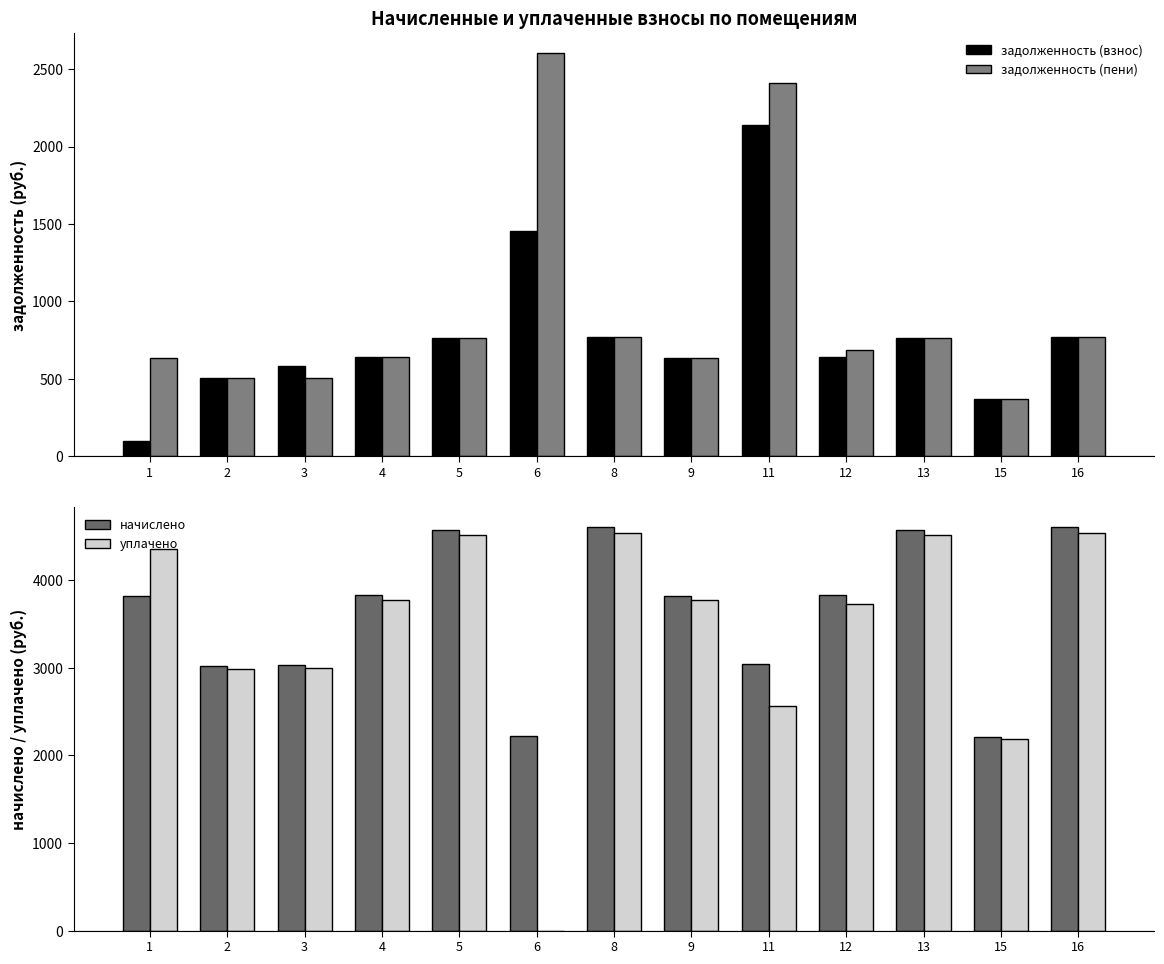

Is the value of задолженность (взнос) at 12 greater than the value of уплачено at 6?

Yes